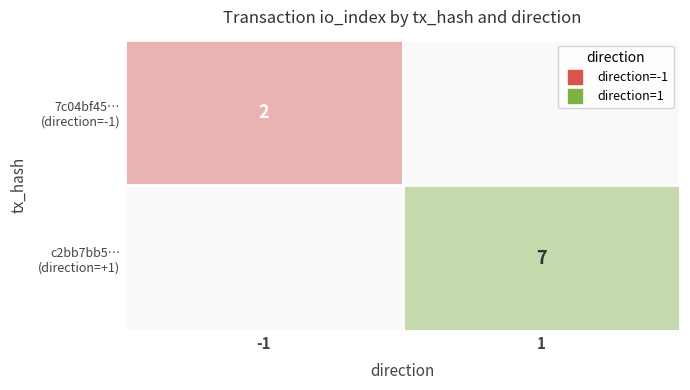

At which category is the sum across all series the highest?

-1